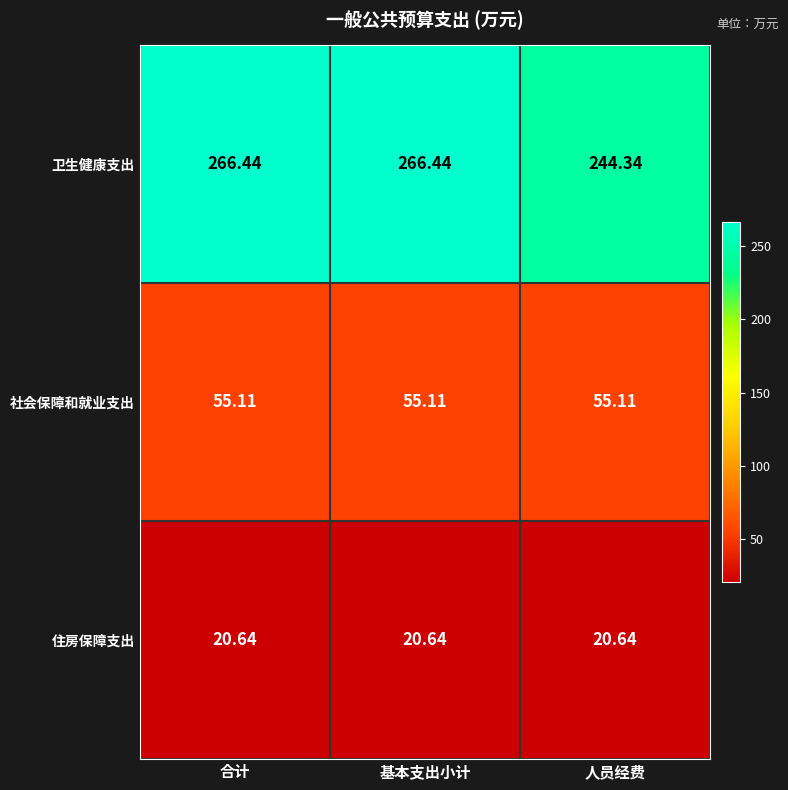

At how many categories does at least one series exceed 246?

2